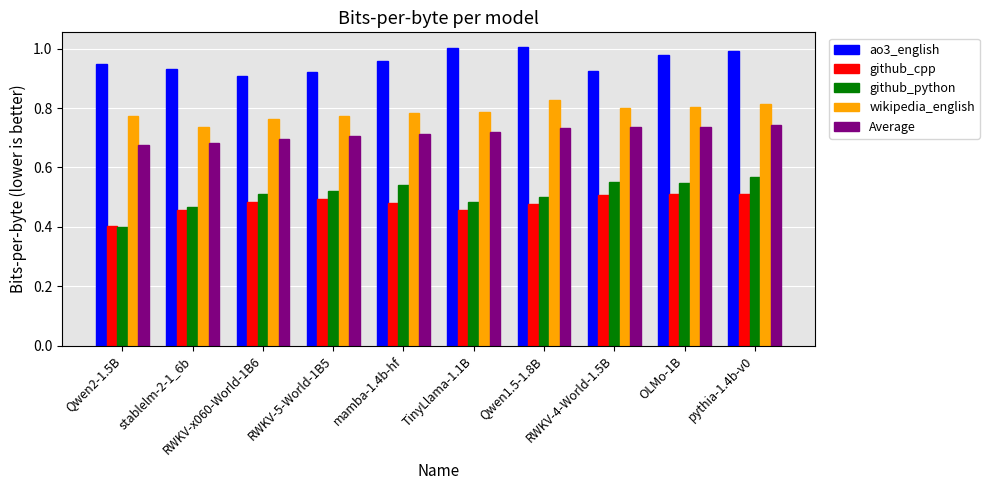

Which series has the largest range (max minus min)?

github_python